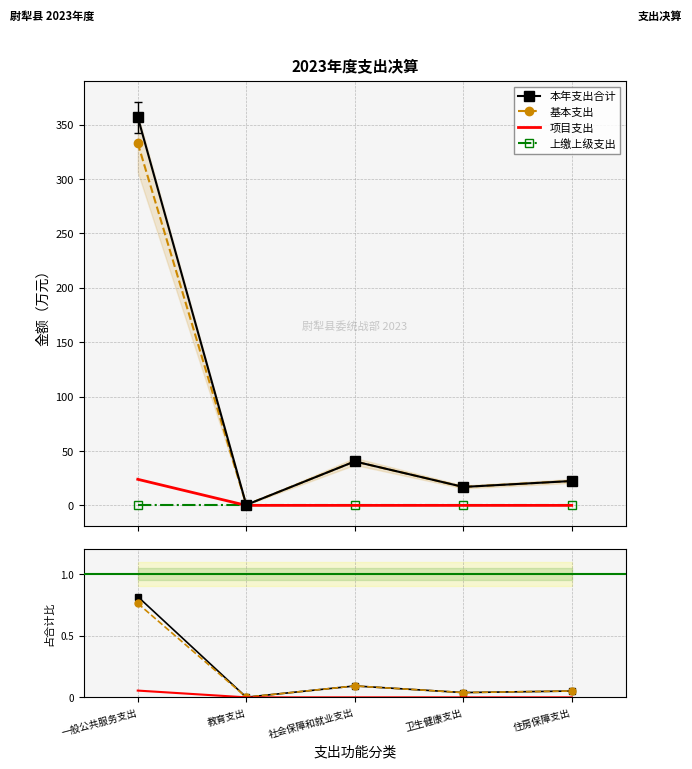

True or false: 本年支出合计 has a value of 0.8 at 一般公共服务支出.

True